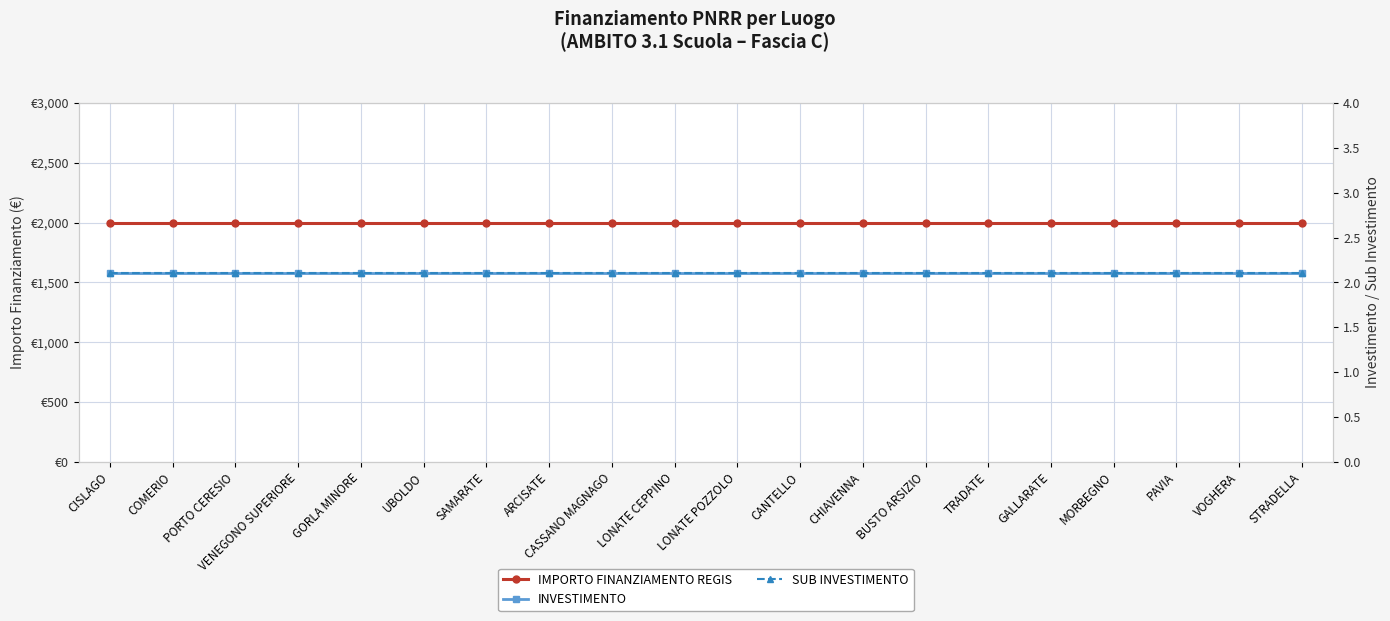

How many data points does each series have?

20